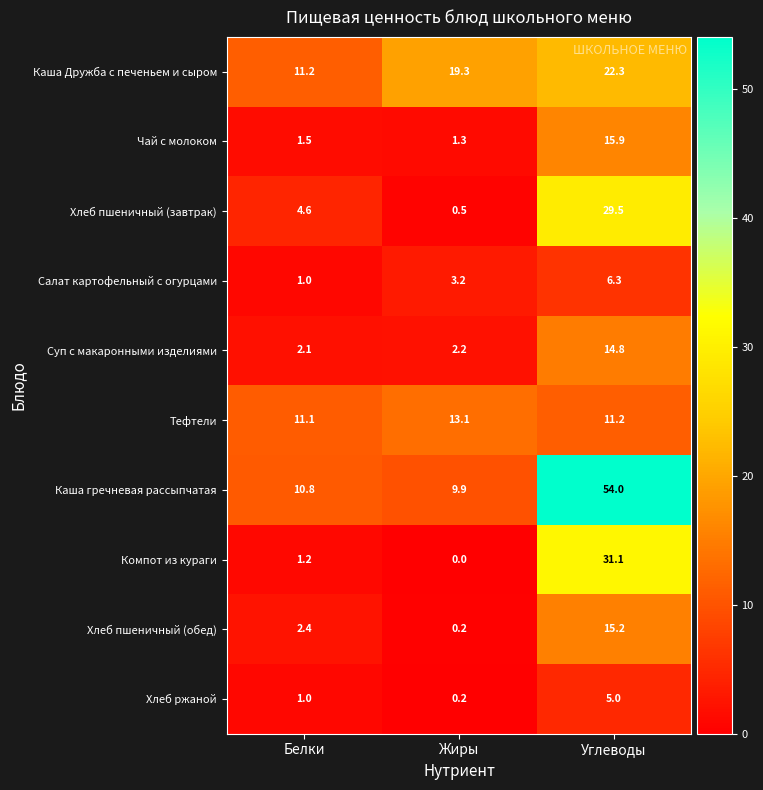

Which series changed the most between Жиры and Углеводы?

Каша гречневая рассыпчатая